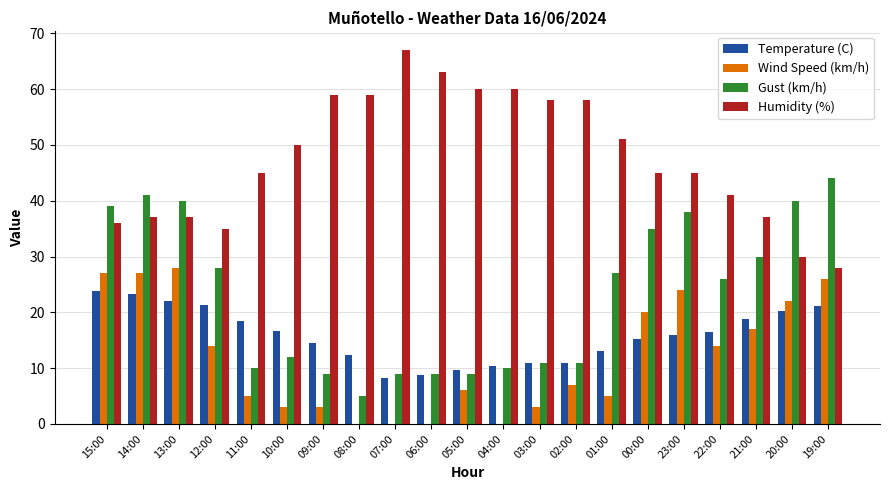

Which series changed the most between 11:00 and 00:00?

Gust (km/h)